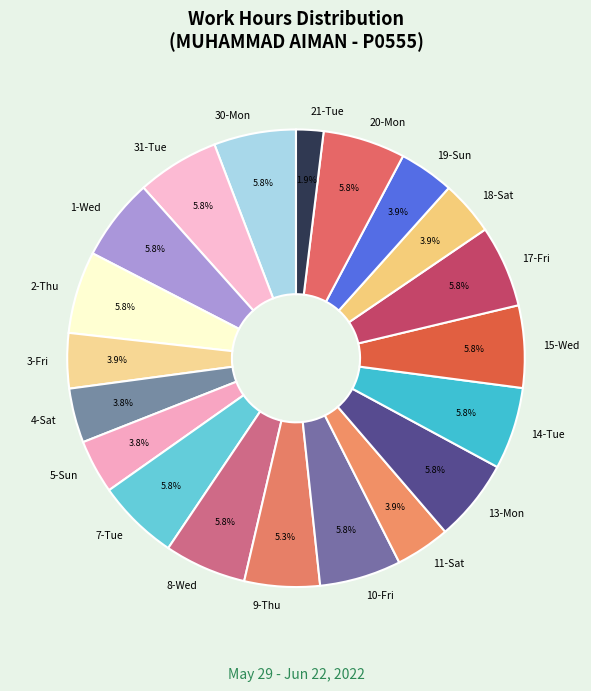

What is the ratio of the value at 15-Wed to the value at 17-Fri?

1.0